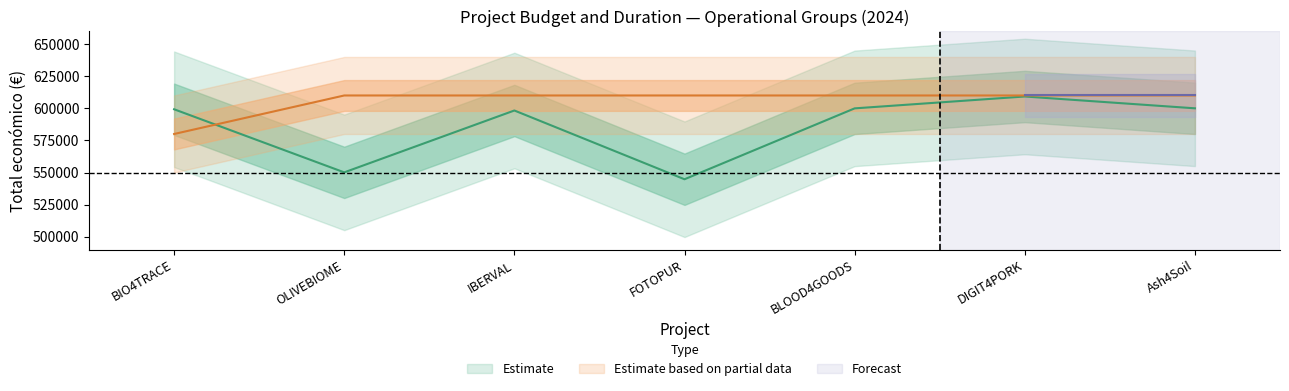

In Total económico, how many points are lower than both neighbors (excluding endpoints)?

2